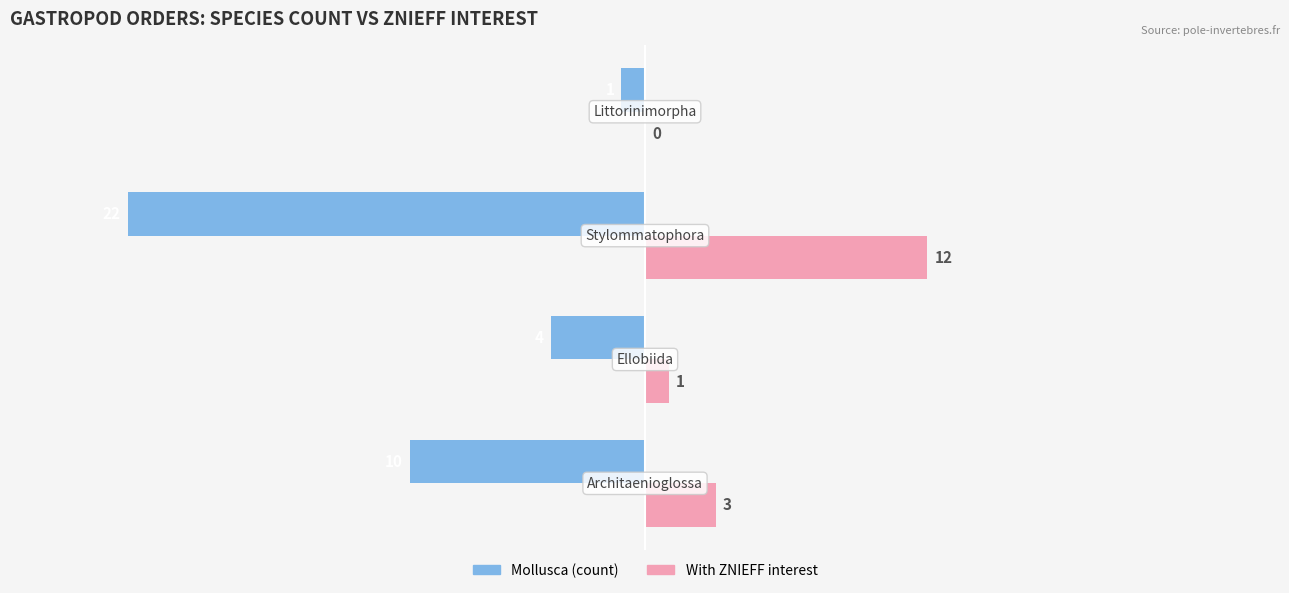

What is the sum of all Mollusca (count) values?

-37